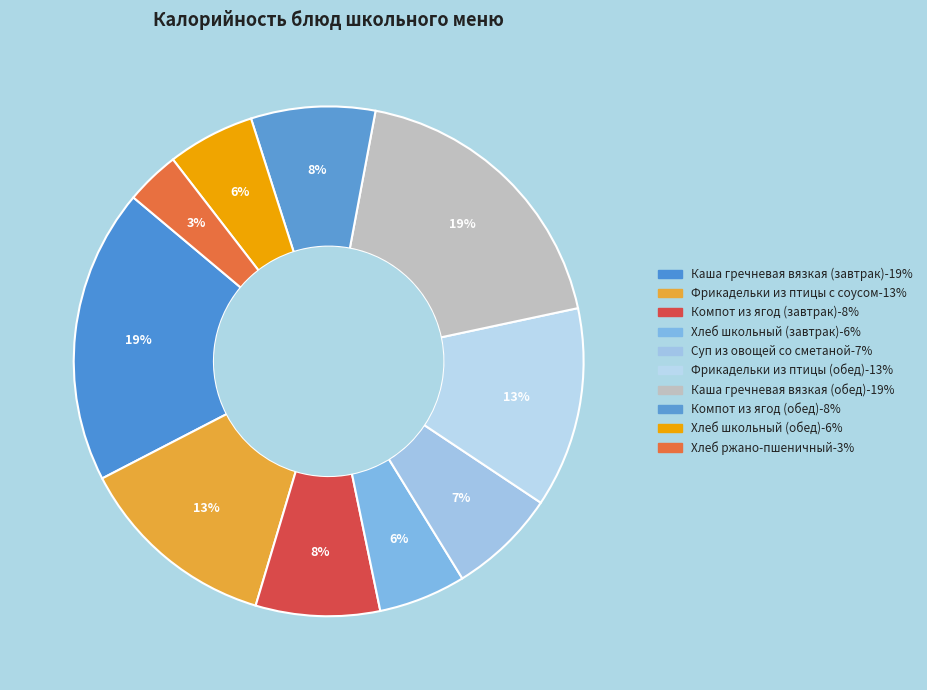

To the nearest percent, what is the combined percentage of Фрикадельки из птицы (обед) and Хлеб ржано-пшеничный?

16%